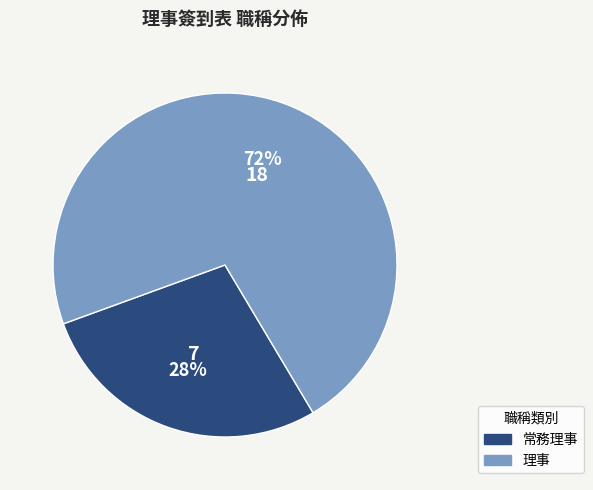

To the nearest percent, what portion does 理事 represent?

72%